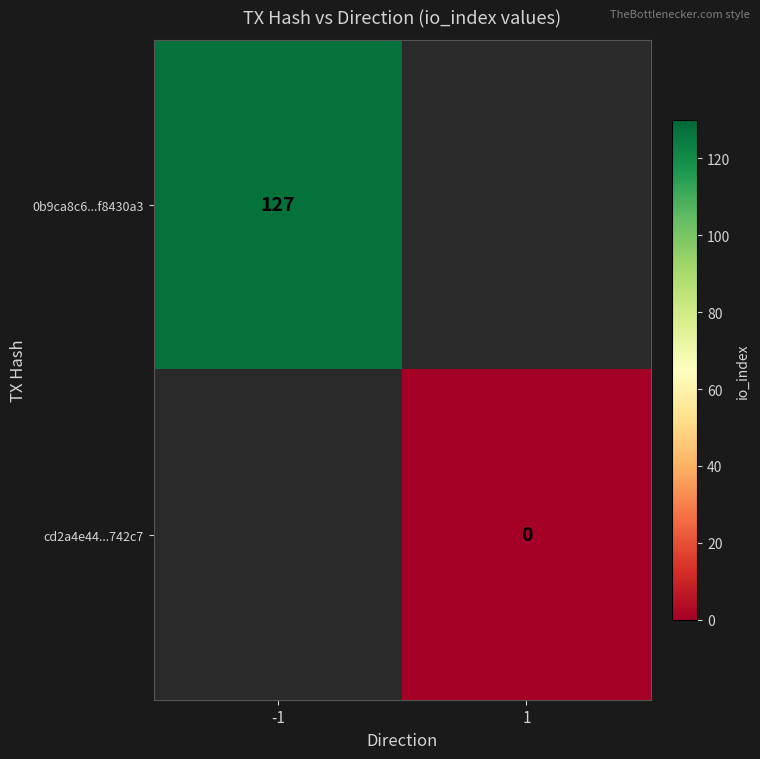

Is it true that 0b9ca8c6...f8430a3 equals 127 at -1?

True